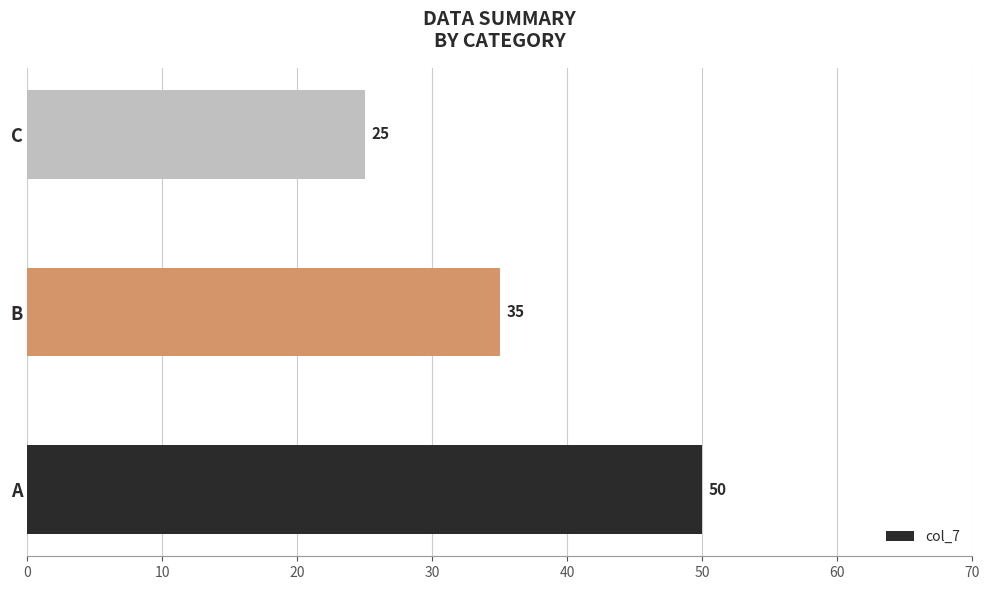

Where is the data nearest to the value 37?

B